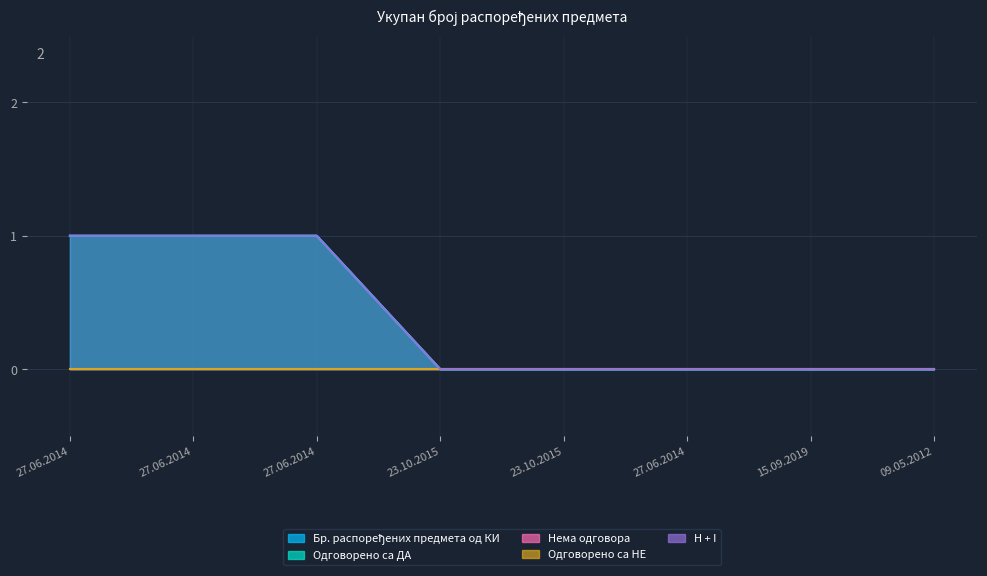

What is the maximum value shown in the chart?

1